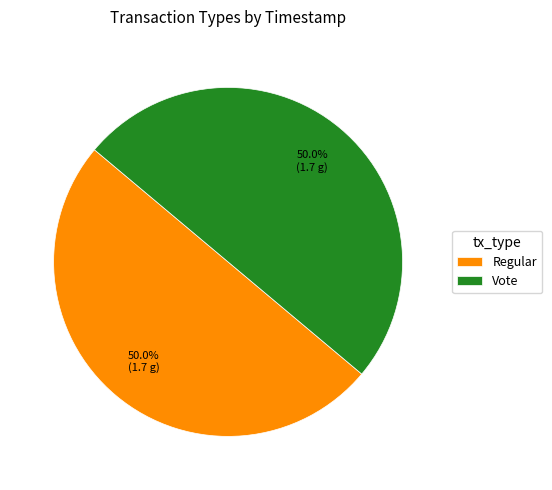

What is the ratio of the value at Regular to the value at Vote?

1.0